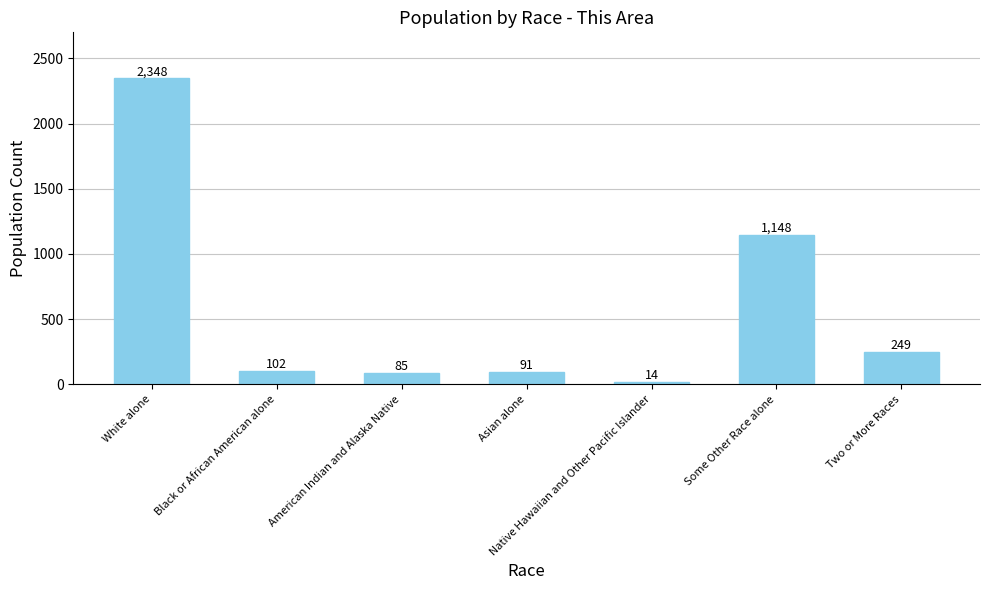

How many data points are less than 102?

3